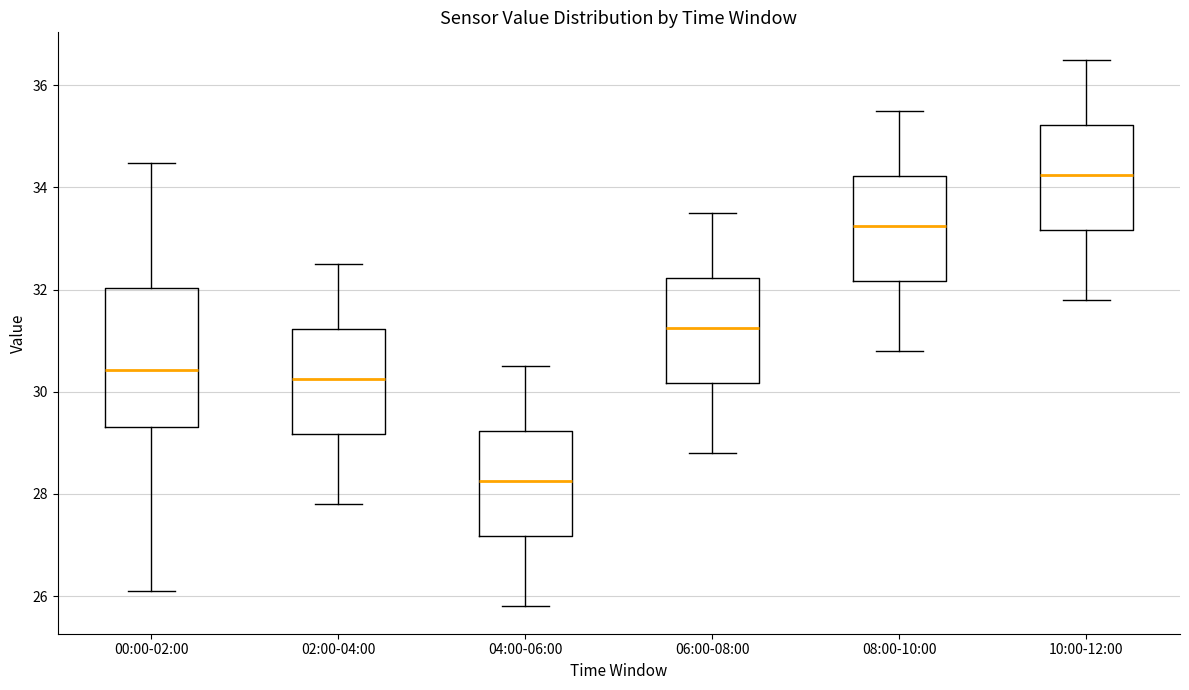

Reading left to right, read every box against the y-axis: the position of its median line, the range the box covers, and the ends of its whiskers. The values are not printed on the chart, so give them approximately, as read against the axis.

00:00-02:00: median 30.4, box 29.4 to 32.0, whiskers 26.2 to 34.4
02:00-04:00: median 30.2, box 29.2 to 31.2, whiskers 27.8 to 32.6
04:00-06:00: median 28.2, box 27.2 to 29.2, whiskers 25.8 to 30.6
06:00-08:00: median 31.2, box 30.2 to 32.2, whiskers 28.8 to 33.6
08:00-10:00: median 33.2, box 32.2 to 34.2, whiskers 30.8 to 35.6
10:00-12:00: median 34.2, box 33.2 to 35.2, whiskers 31.8 to 36.6